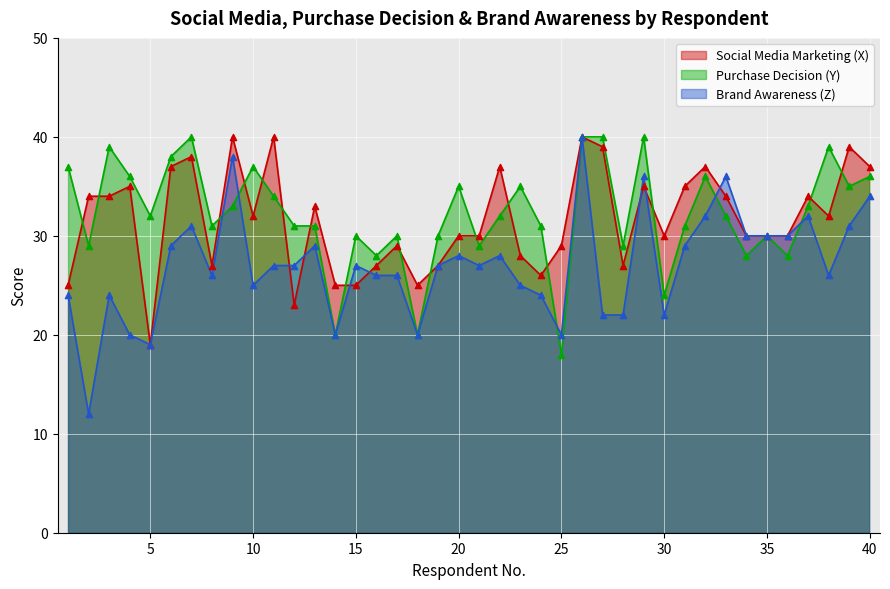

What are all the series names shown in the legend?

Social Media Marketing (X), Purchase Decision (Y), Brand Awareness (Z)